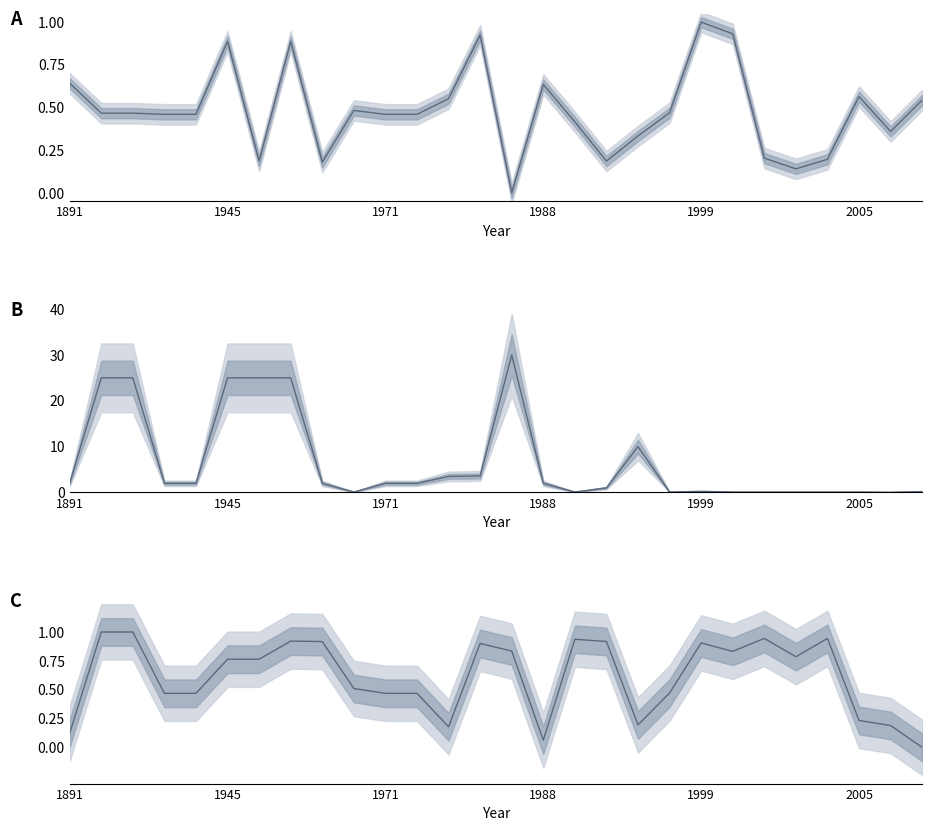

What is the average value of the LocationPrecision series?

6.7